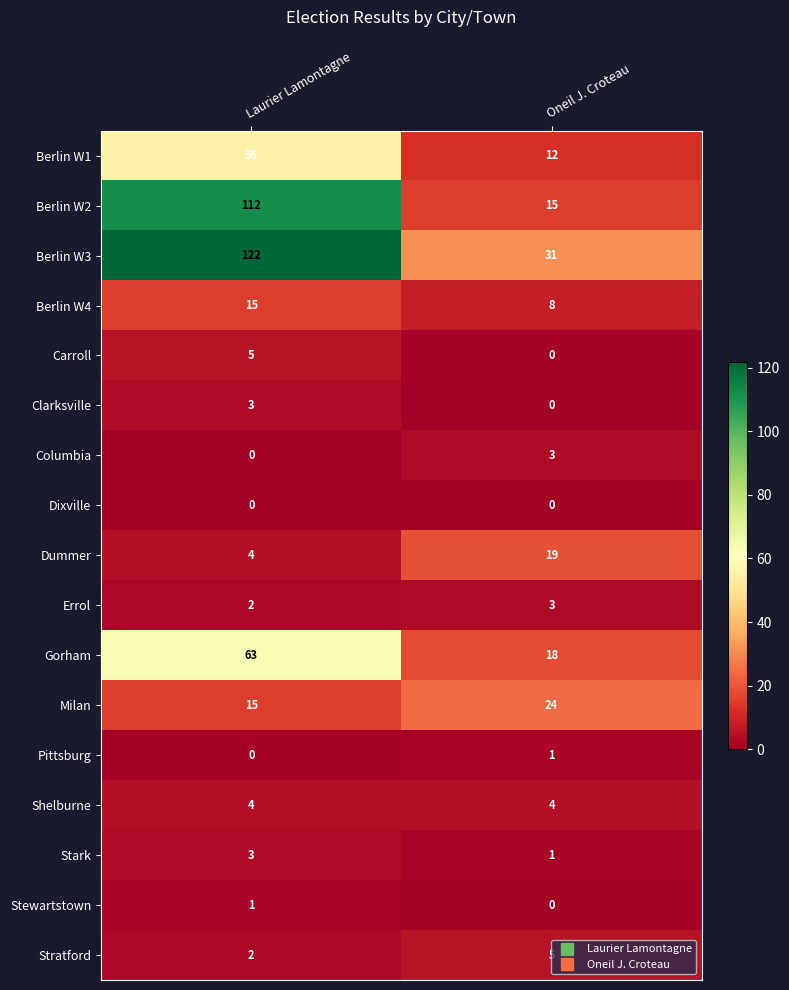

At which category is the sum across all series the highest?

Laurier Lamontagne